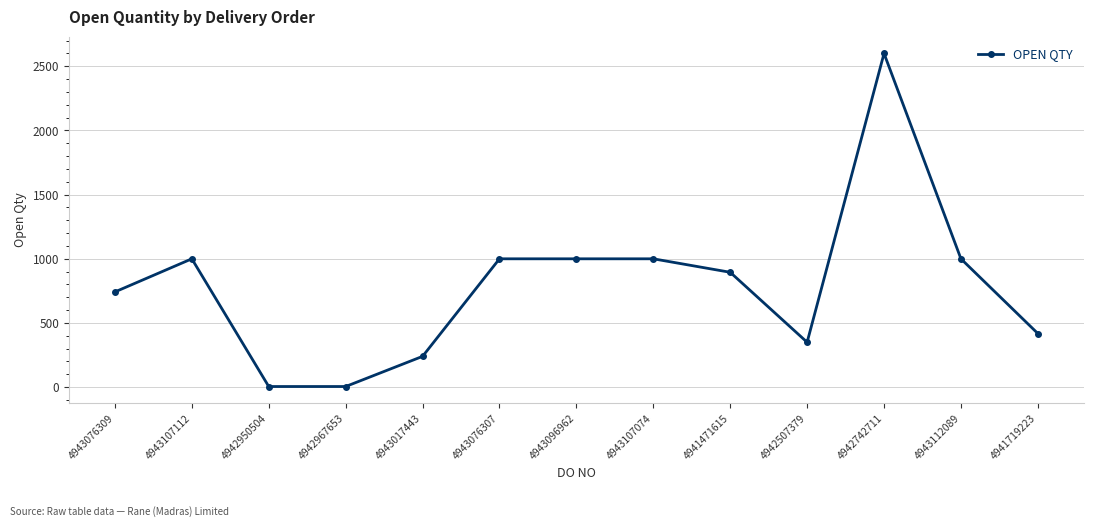

At which category does the data reach its first local peak?

4943107112